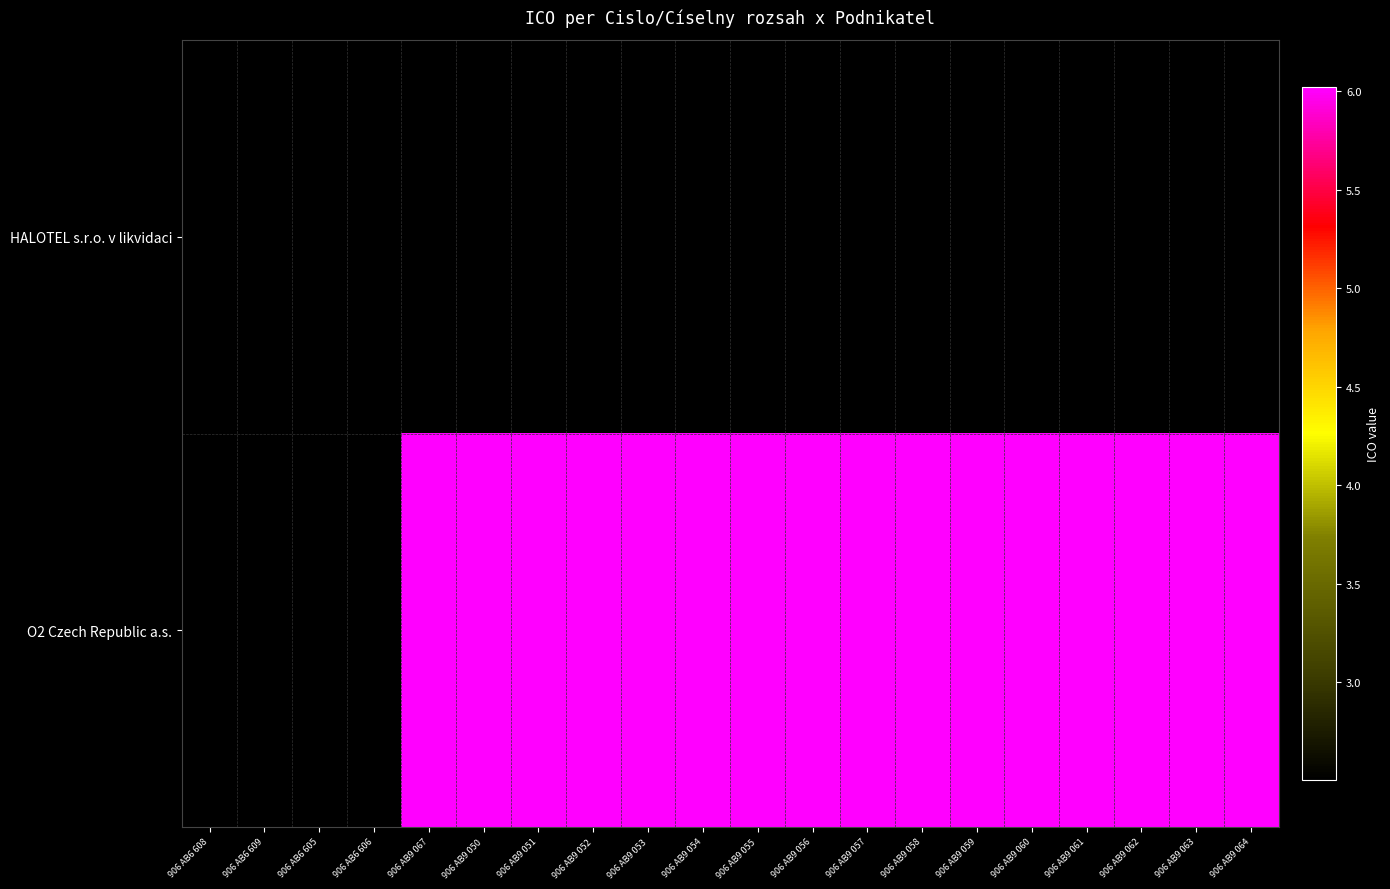

How many series are shown in this chart?

2